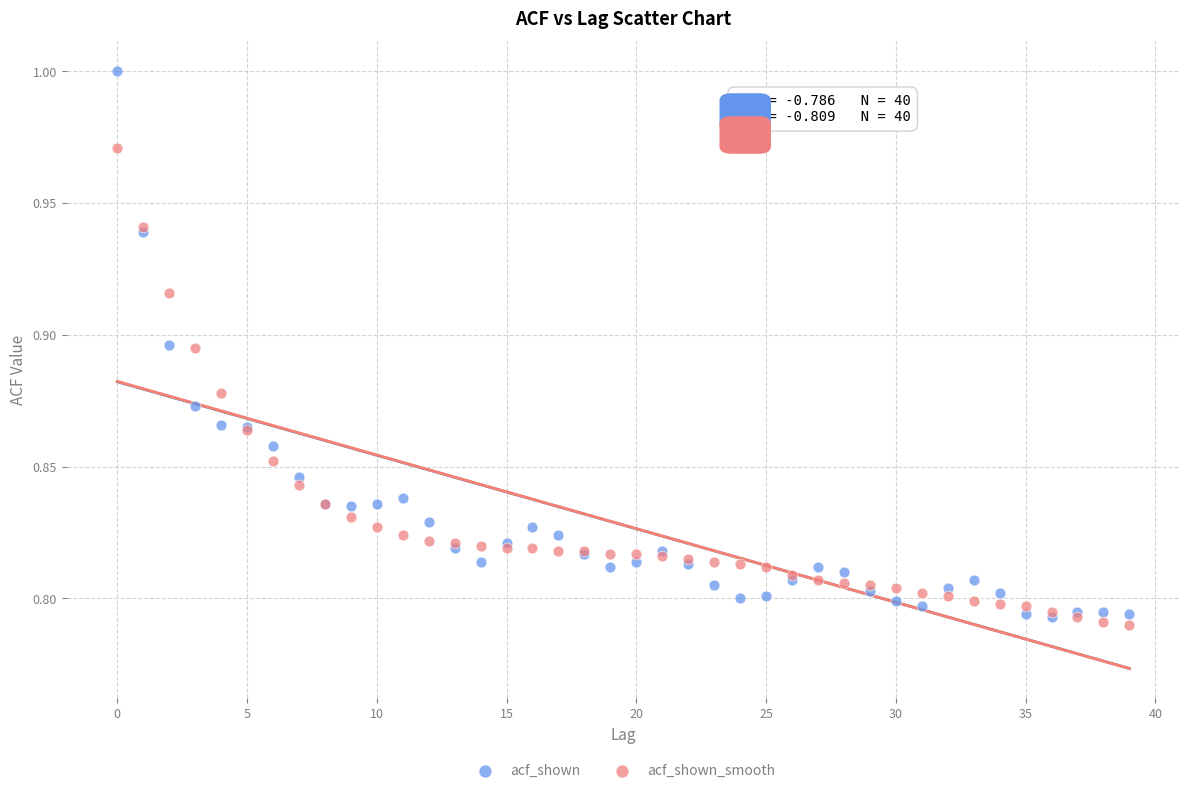

Which series reaches the minimum Y coordinate?

acf_shown_smooth